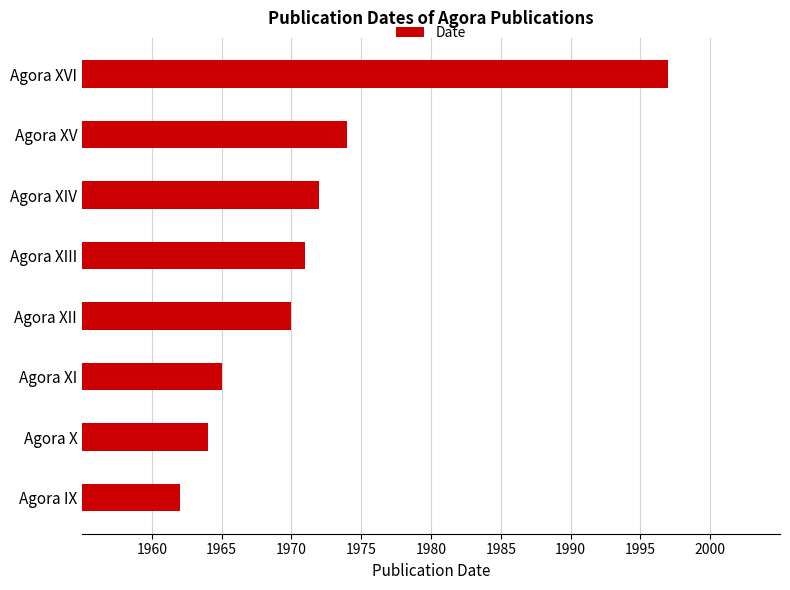

What is the difference between the maximum and minimum values?

35